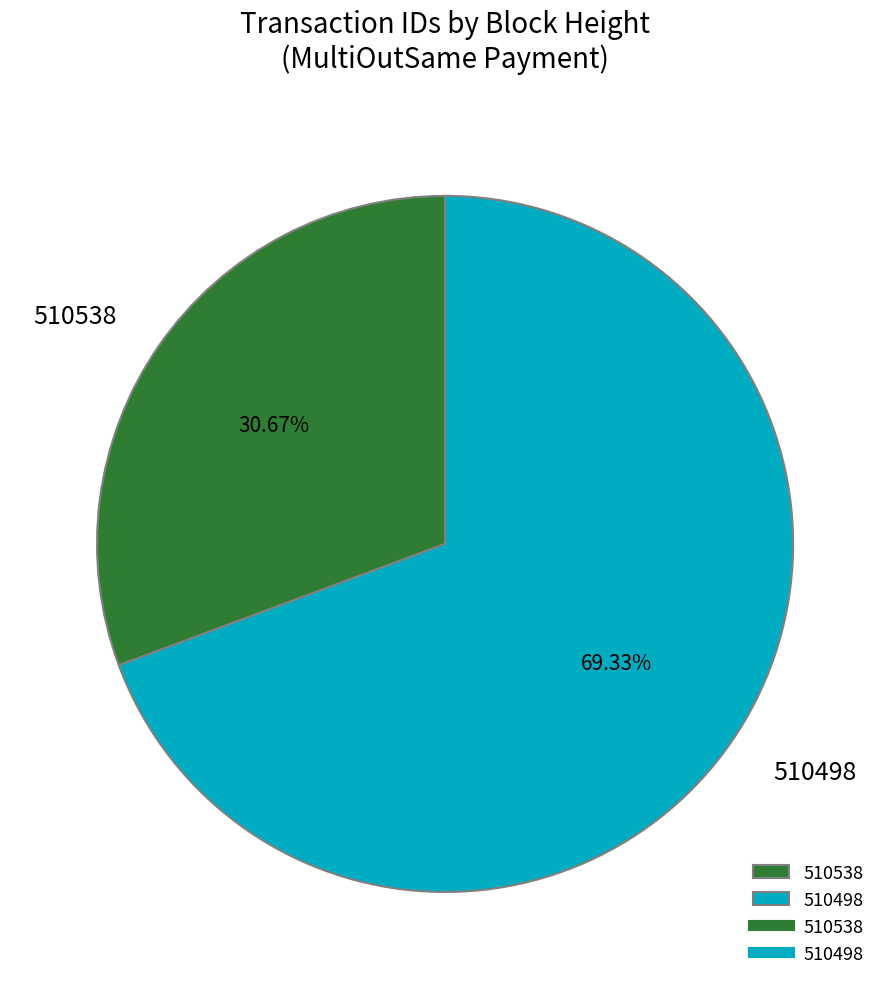

Is it true that 510498 is 56% of the pie?

False